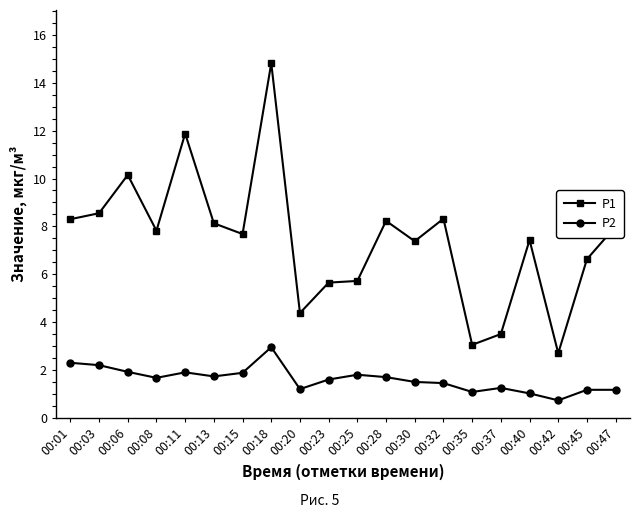

True or false: P2 and P1 intersect in this chart.

False